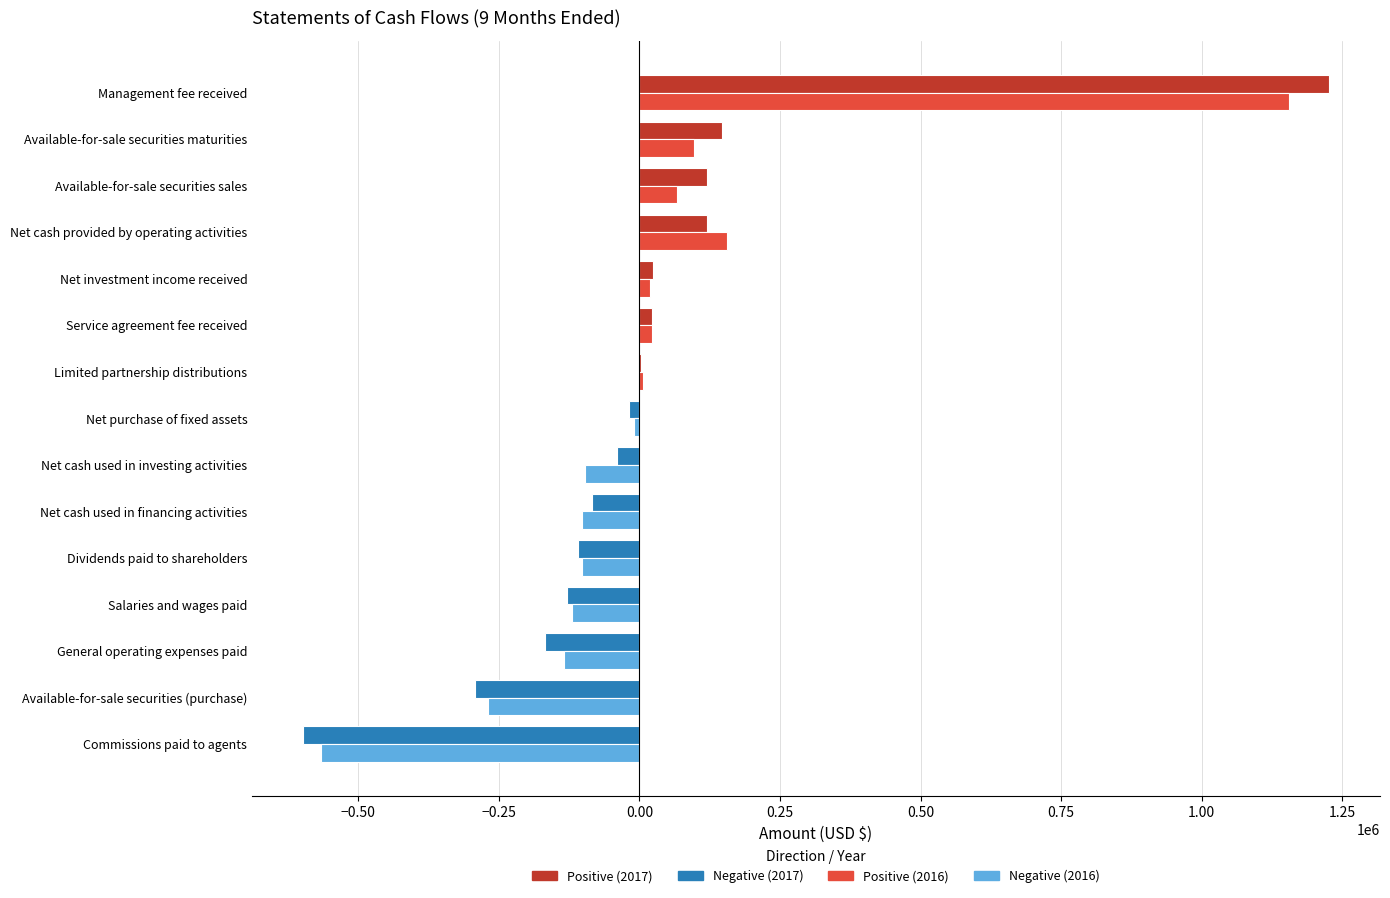

At which category is the sum across all series the highest?

Management fee received